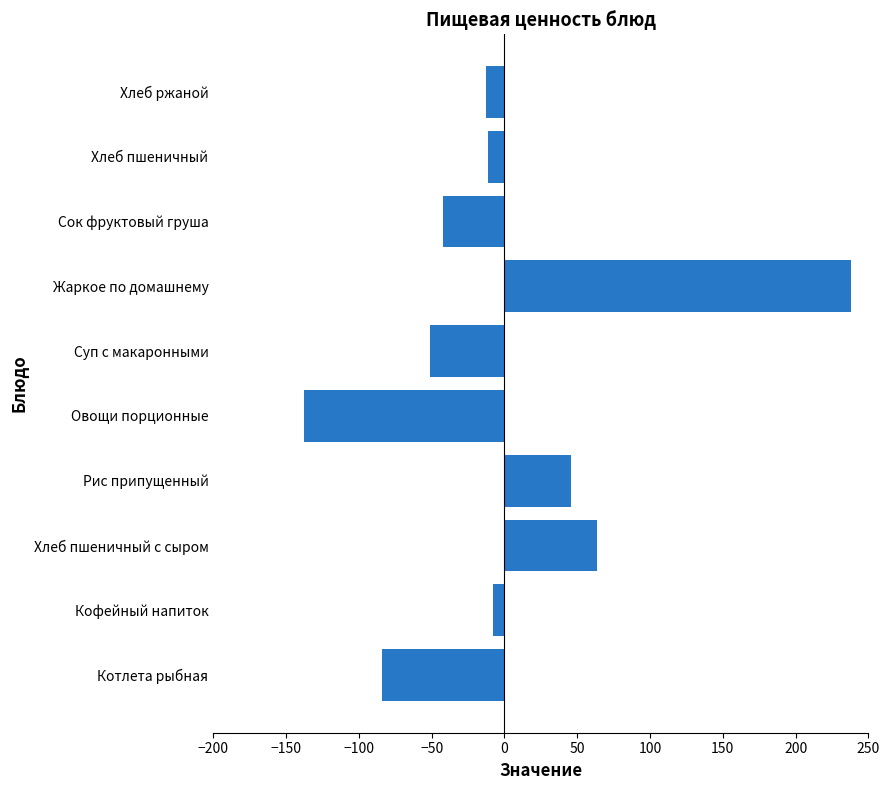

What is the approximate value at Суп с макаронными?

-51.2